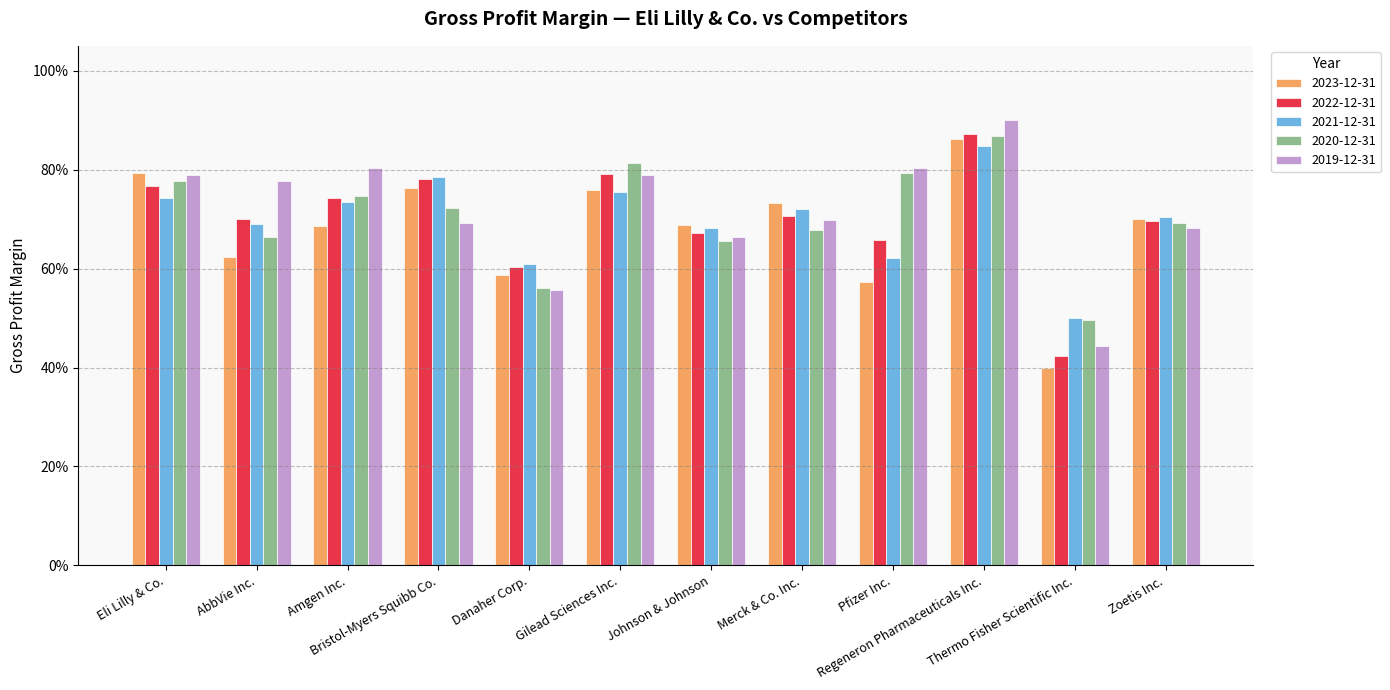

Reading left to right, extract all data points from this chart.

2023-12-31: 0.8	0.6	0.7	0.8	0.6	0.8	0.7	0.7	0.6	0.9	0.4	0.7
2022-12-31: 0.8	0.7	0.7	0.8	0.6	0.8	0.7	0.7	0.7	0.9	0.4	0.7
2021-12-31: 0.7	0.7	0.7	0.8	0.6	0.8	0.7	0.7	0.6	0.8	0.5	0.7
2020-12-31: 0.8	0.7	0.7	0.7	0.6	0.8	0.7	0.7	0.8	0.9	0.5	0.7
2019-12-31: 0.8	0.8	0.8	0.7	0.6	0.8	0.7	0.7	0.8	0.9	0.4	0.7